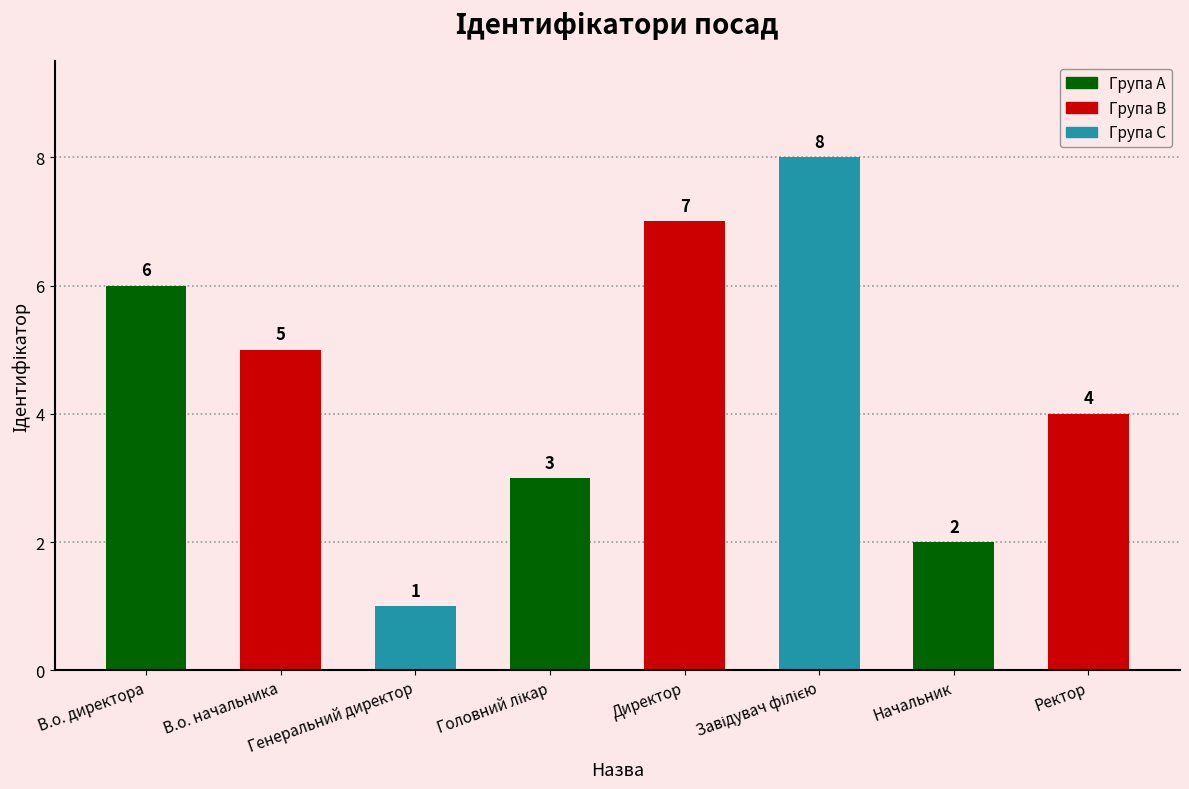

What position from the right is Начальник?

2